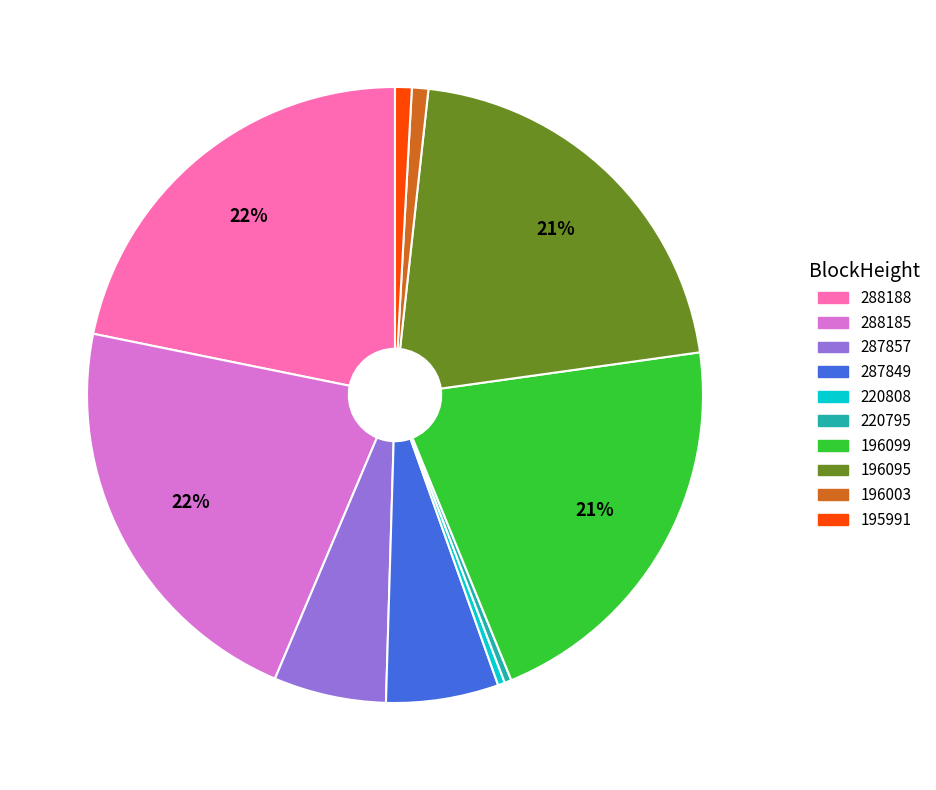

The 196003 slice represents 11% of the pie. True or false?

False